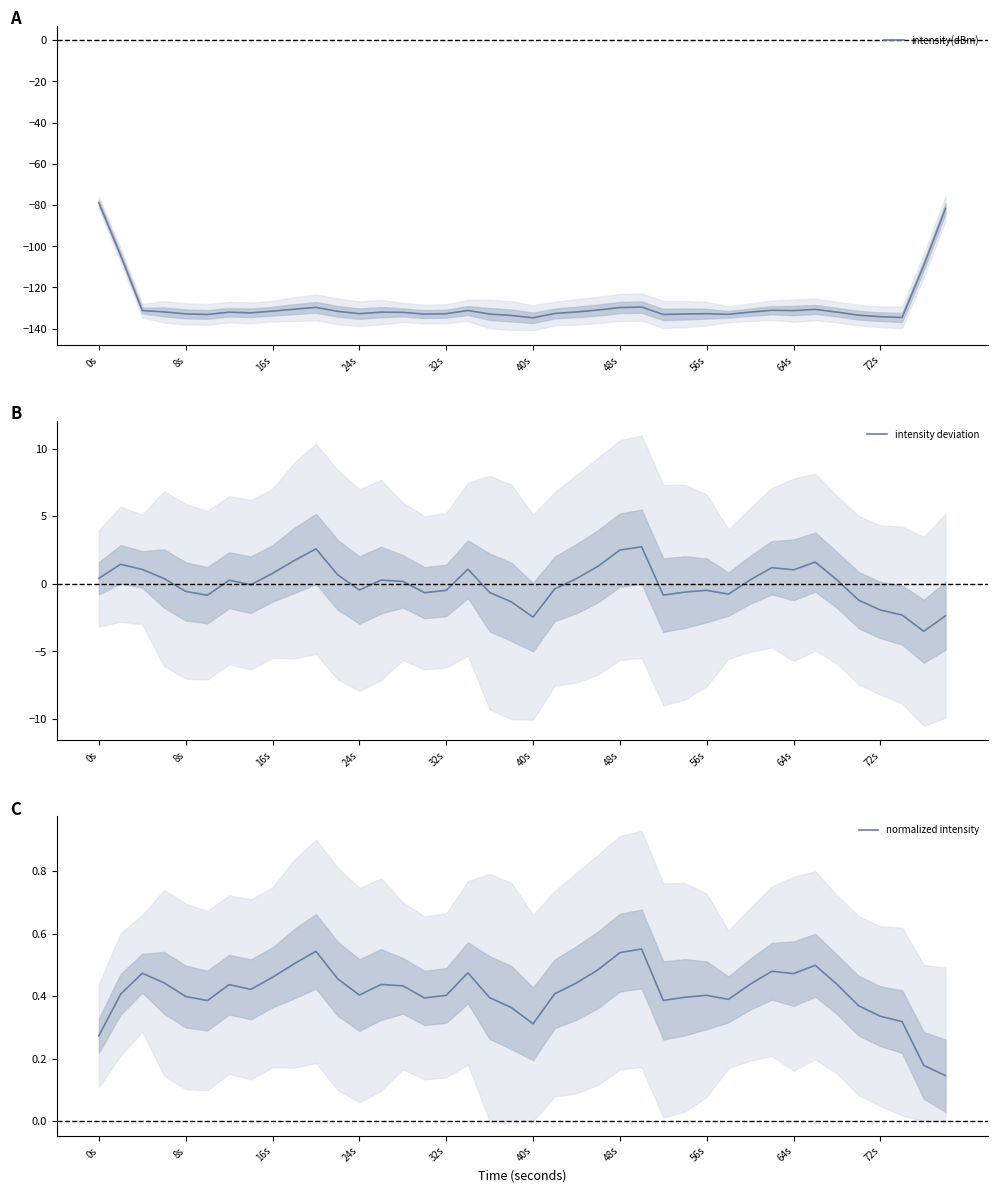

The intensity(dBm) series shows -220.3 at 8s. True or false?

False